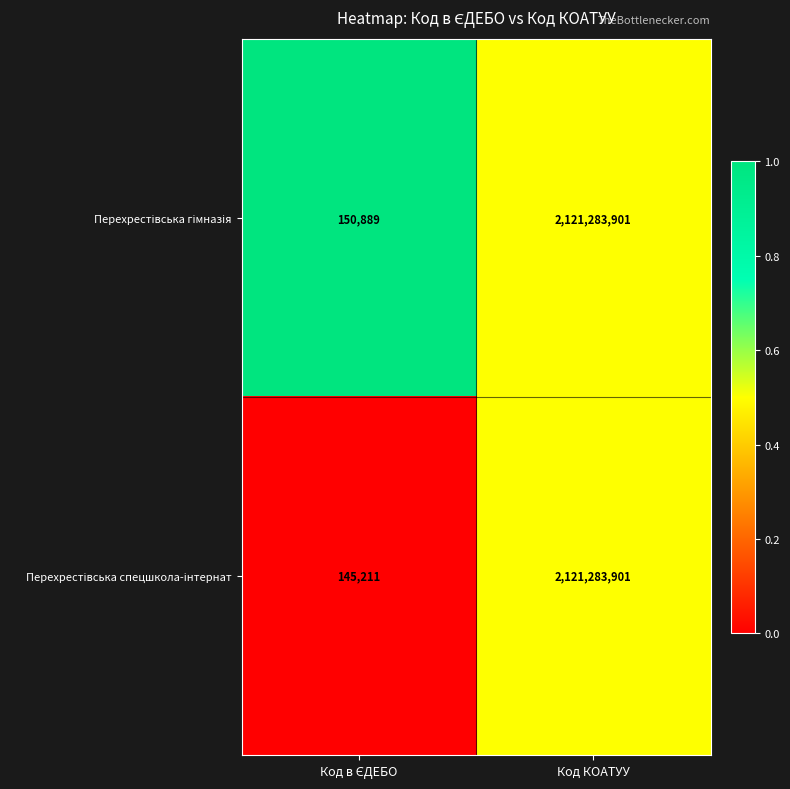

What is the minimum value shown in the chart?

145211